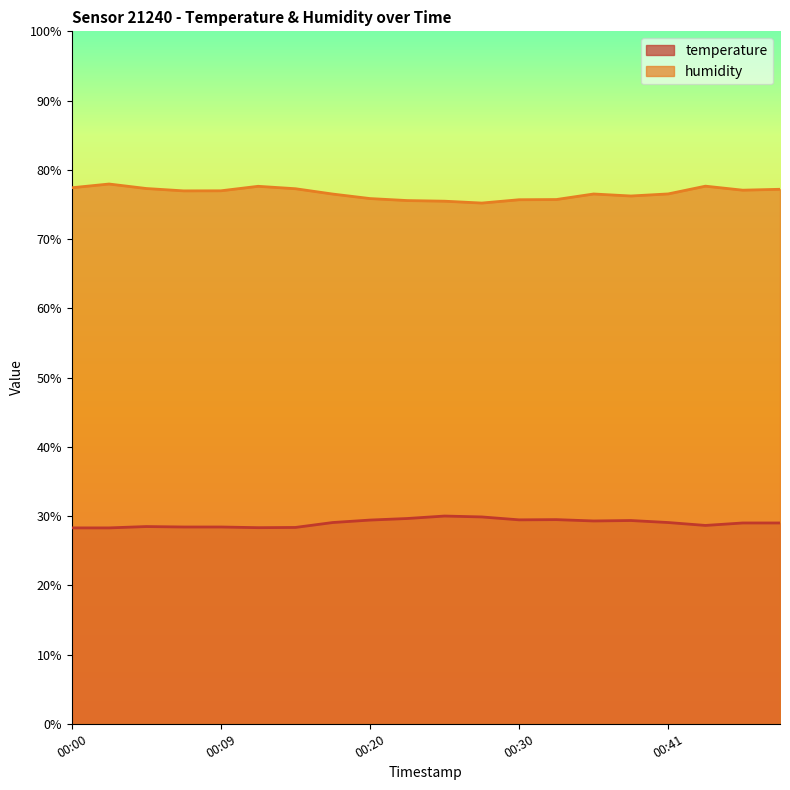

At which category does humidity reach its first local valley?

00:07